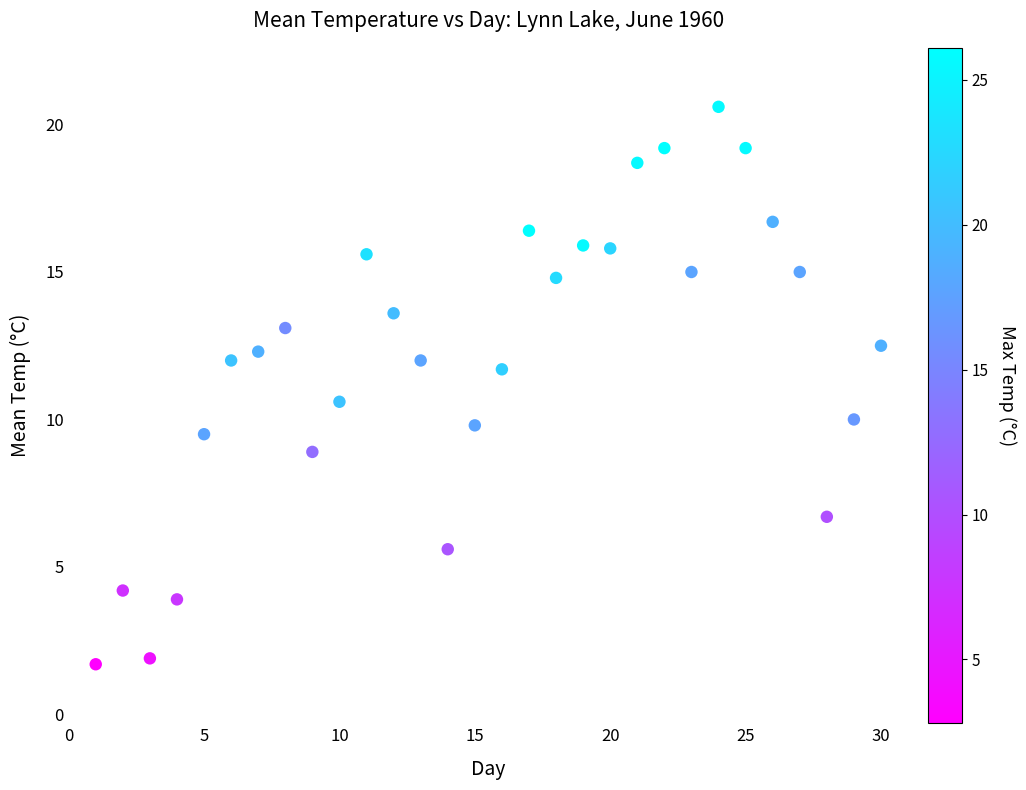

What Y value in the scatter plot is closest to 11?

10.6